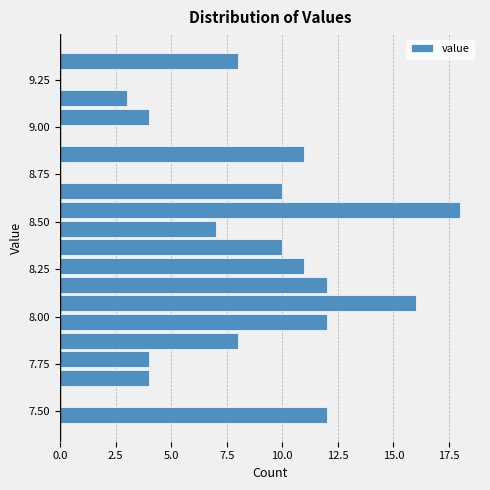

Read against the y-axis, roughly where is the centre of the longest bar?

8.55